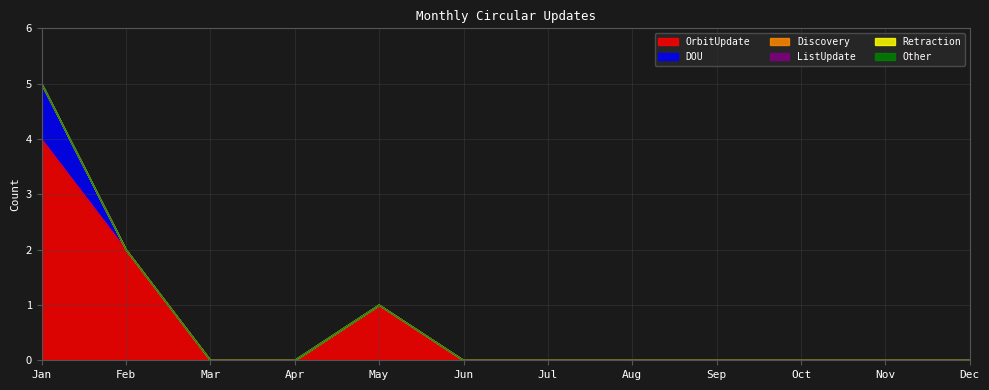

How many lines are shown in the chart?

6